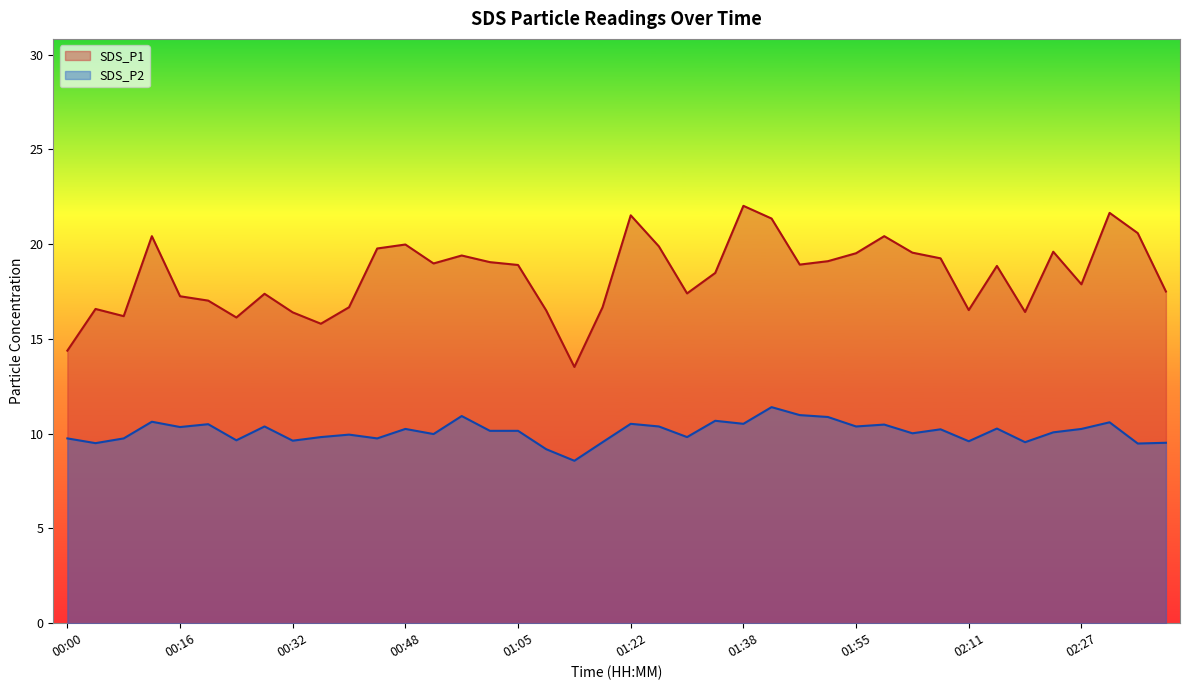

What is the total value across all series at 01:34?

29.2